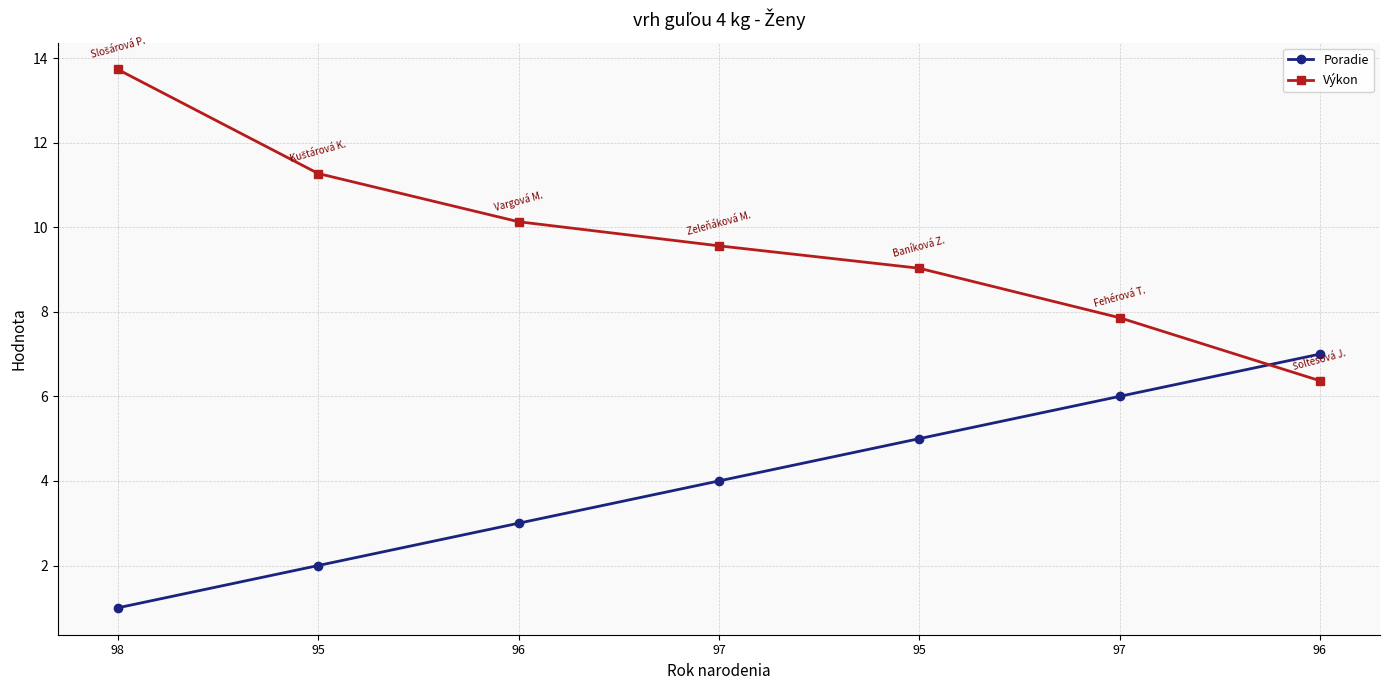

Is the value of Poradie at 98 greater than the value of Výkon at 96?

No